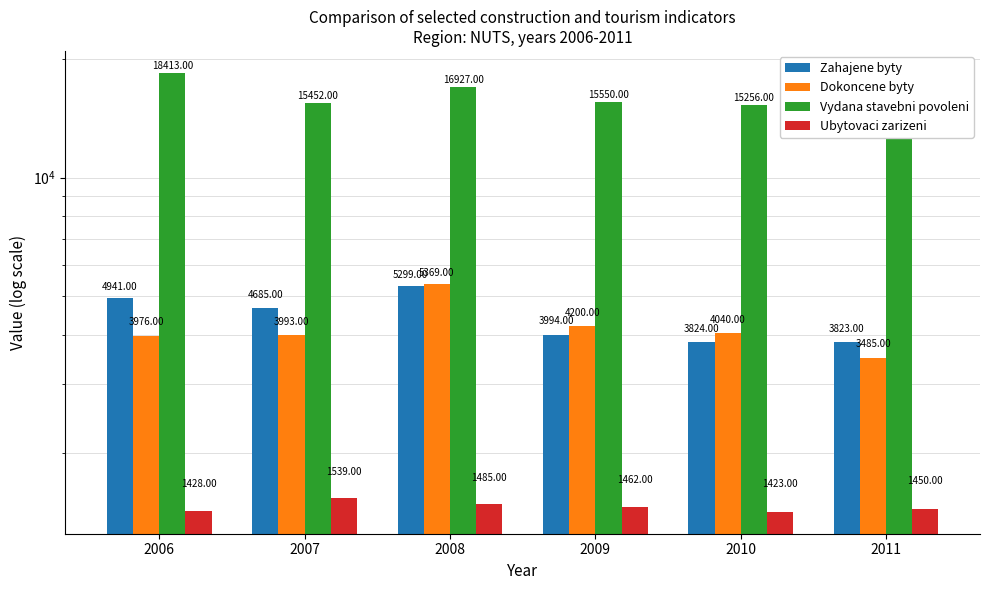

The Zahajene byty series shows 3823 at 2011. True or false?

True